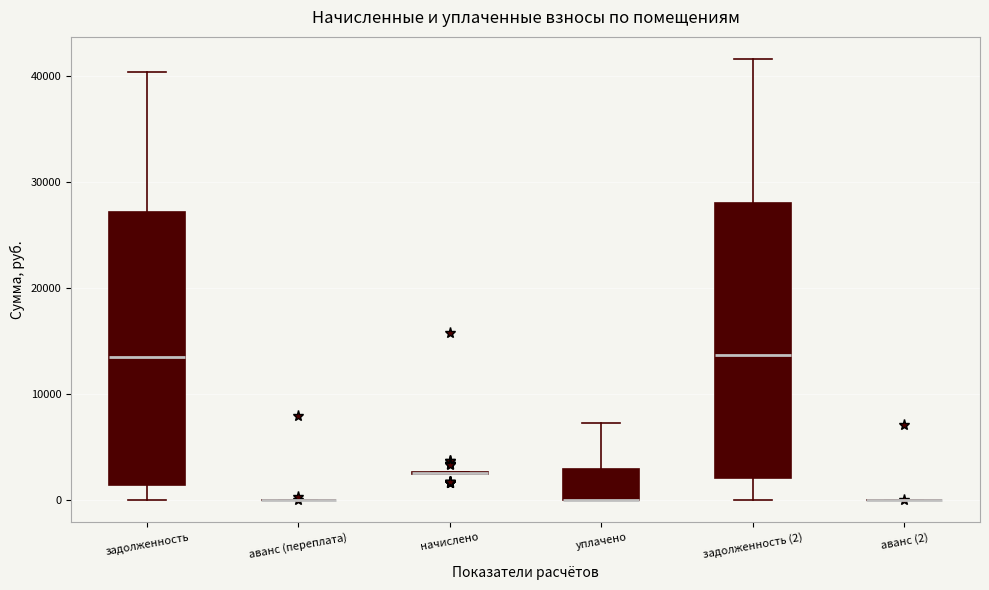

Reading left to right, read every box against the y-axis: the position of its median line, the range the box covers, and the ends of its whiskers. The values are not printed on the chart, so give them approximately, as read against the axis.

задолженность: median 14000, box 1000 to 27000, whiskers 0 to 40000
аванс (переплата): box collapsed to a line at 0, whiskers 0 to 0
начислено: box collapsed to a line at 3000, whiskers 2000 to 3000
уплачено: median 0 (drawn on the box's lower edge), box 0 to 3000, whiskers 0 to 7000
задолженность (2): median 14000, box 2000 to 28000, whiskers 0 to 42000
аванс (2): box collapsed to a line at 0, whiskers 0 to 0